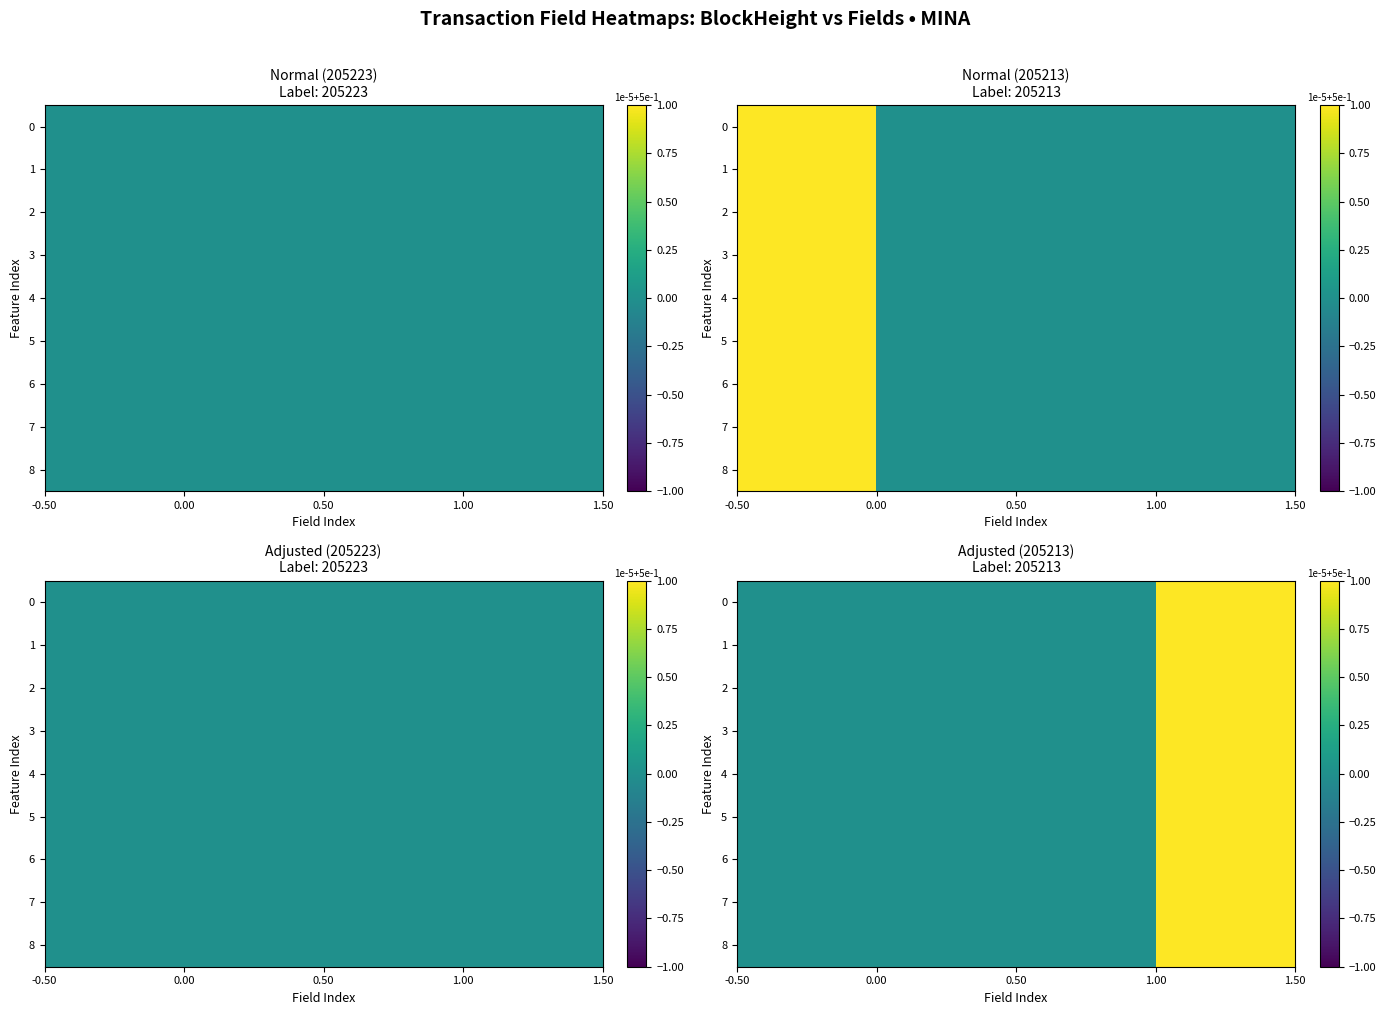

How many data points does each series have?

4